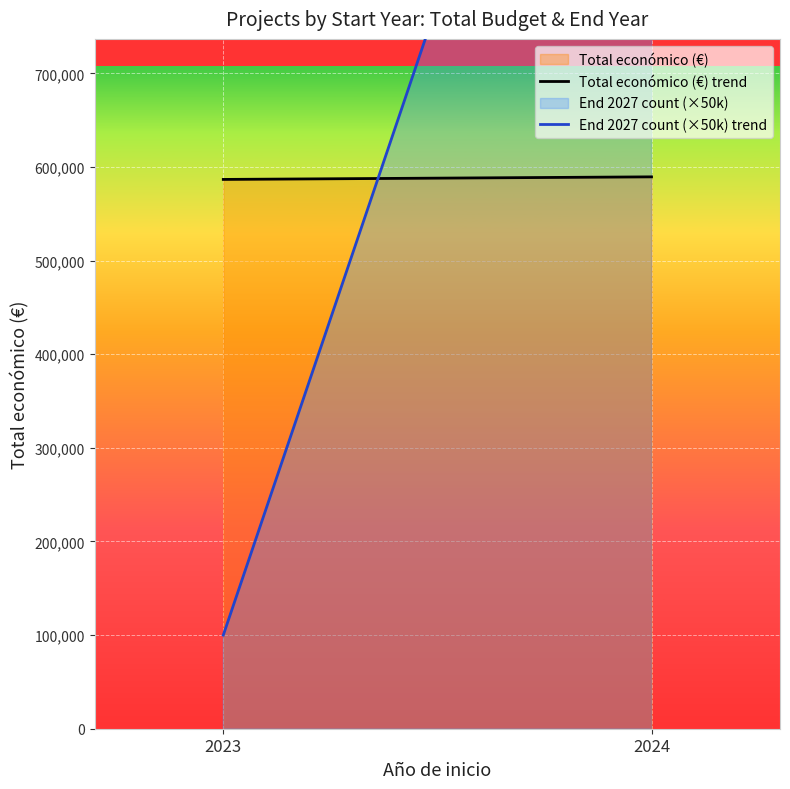

At 2024, list the series in order from largest to smallest.

End 2027 count (×50k) trend, Total económico (€) trend